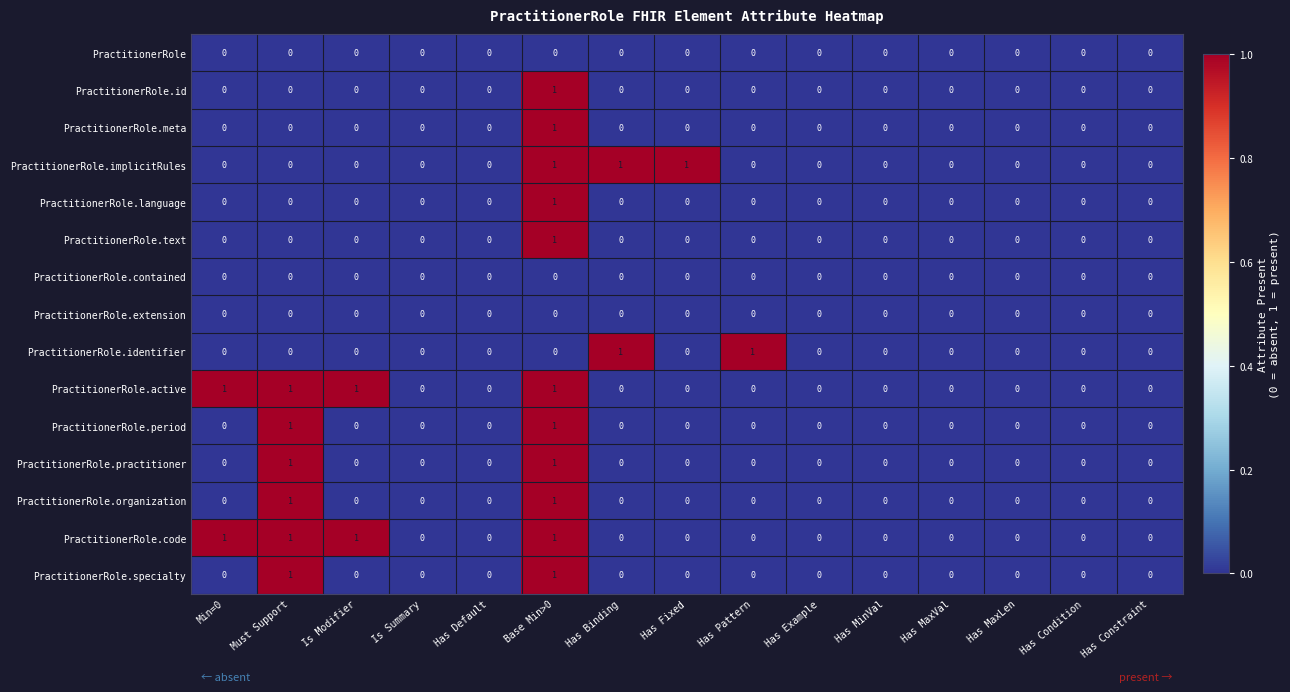

Is it true that PractitionerRole.id equals 1 at Base Min>0?

True